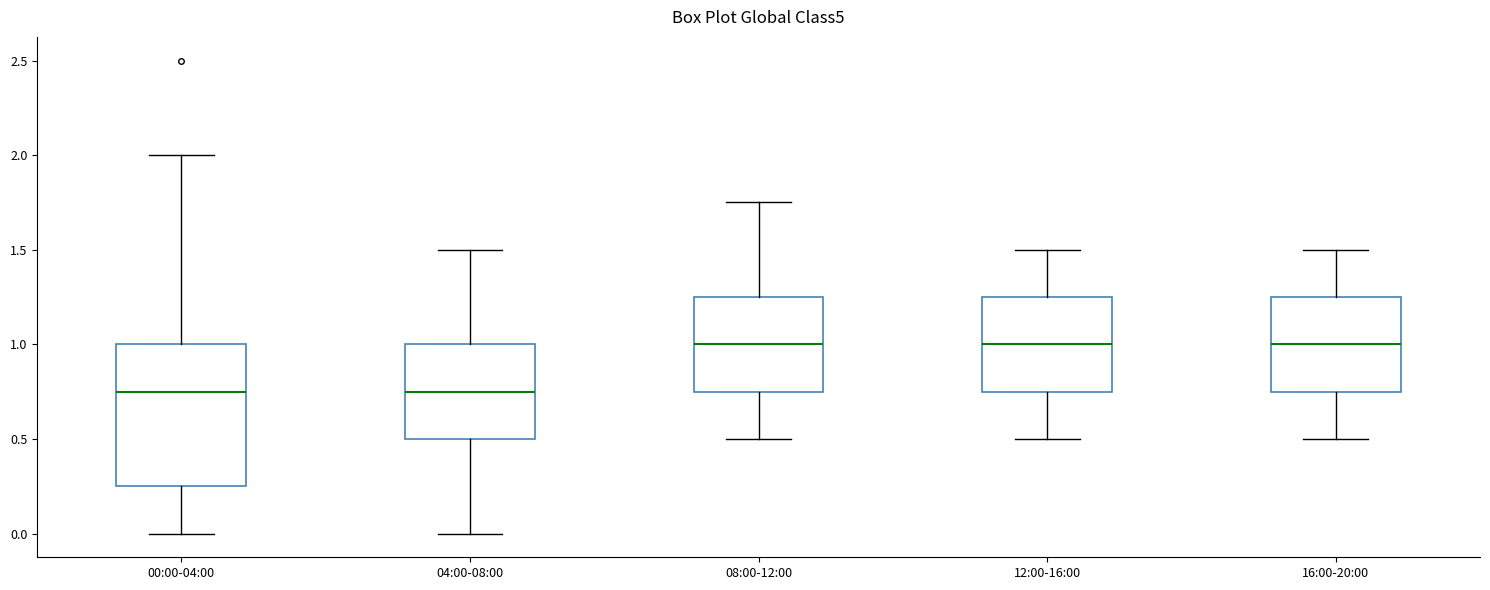

Reading left to right, read every box against the y-axis: the position of its median line, the range the box covers, and the ends of its whiskers. The values are not printed on the chart, so give them approximately, as read against the axis.

00:00-04:00: median 0.75, box 0.25 to 1.00, whiskers 0.00 to 2.00
04:00-08:00: median 0.75, box 0.50 to 1.00, whiskers 0.00 to 1.50
08:00-12:00: median 1.00, box 0.75 to 1.25, whiskers 0.50 to 1.75
12:00-16:00: median 1.00, box 0.75 to 1.25, whiskers 0.50 to 1.50
16:00-20:00: median 1.00, box 0.75 to 1.25, whiskers 0.50 to 1.50